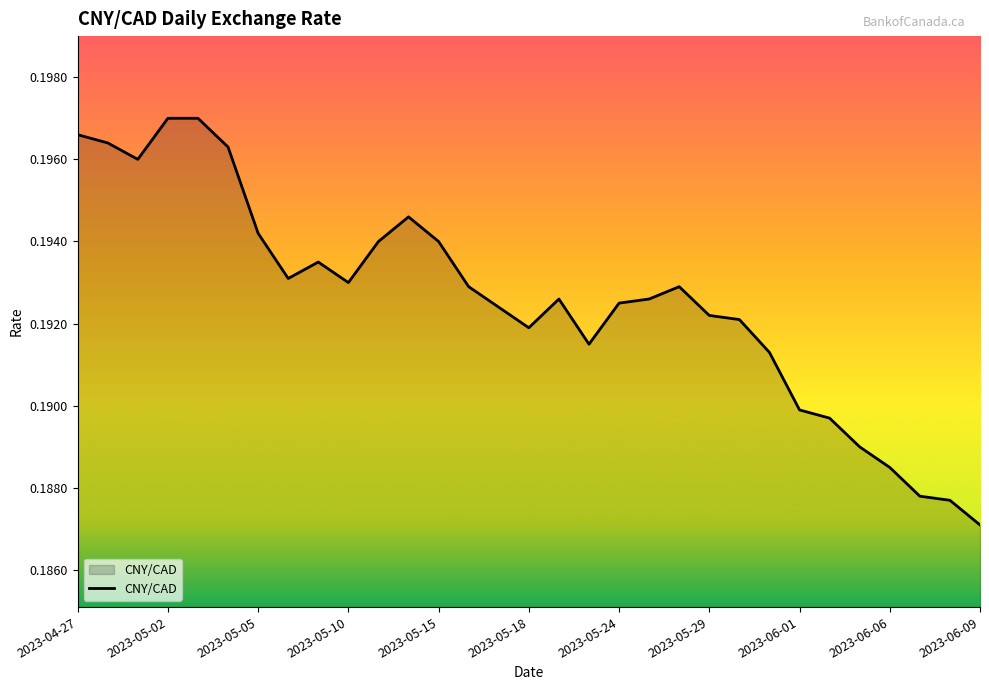

At which category does the chart reach its minimum across all series?

2023-06-09